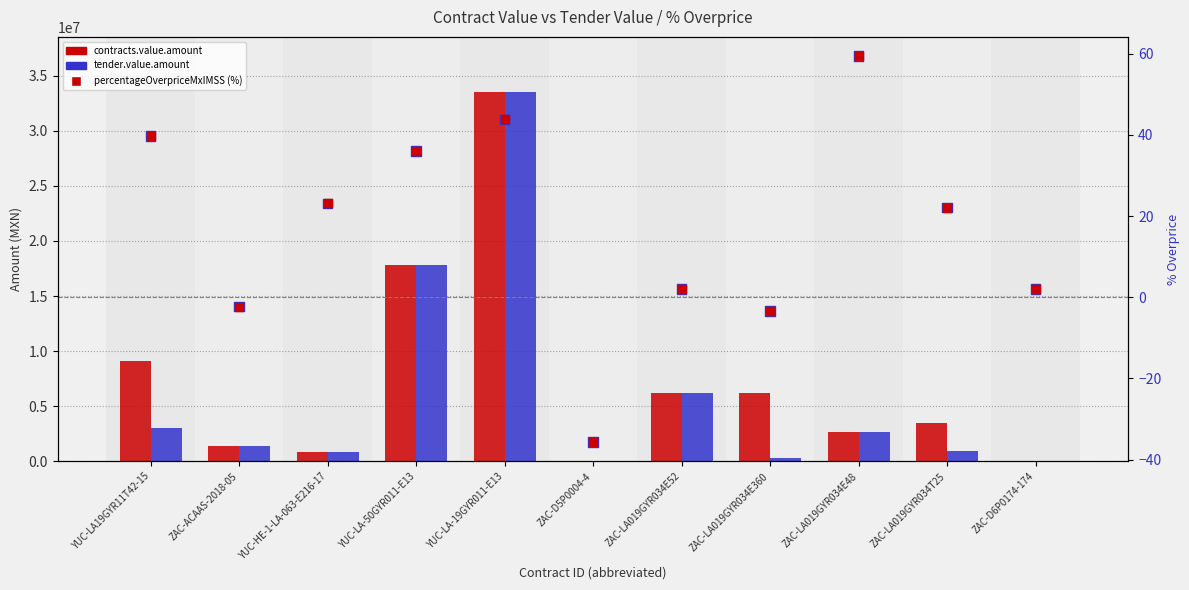

Which series has the widest spread of Y values?

contracts.value.amount